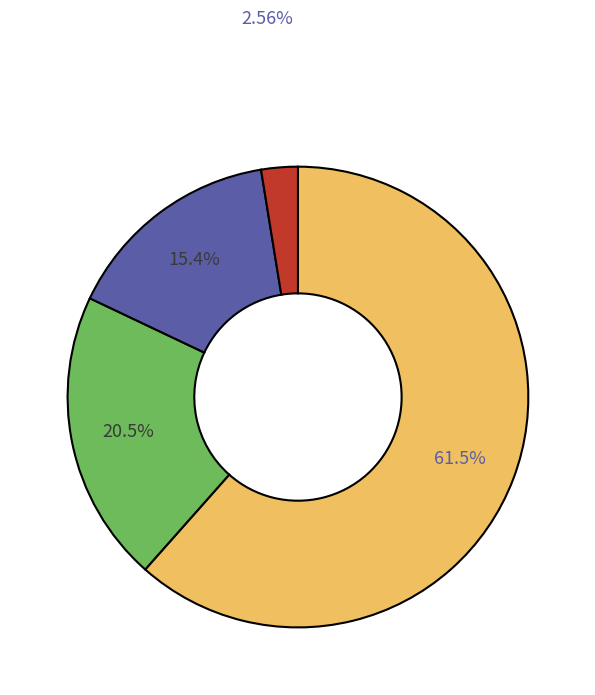

To the nearest percent, what is the difference between the largest and smallest slice percentages?

59%